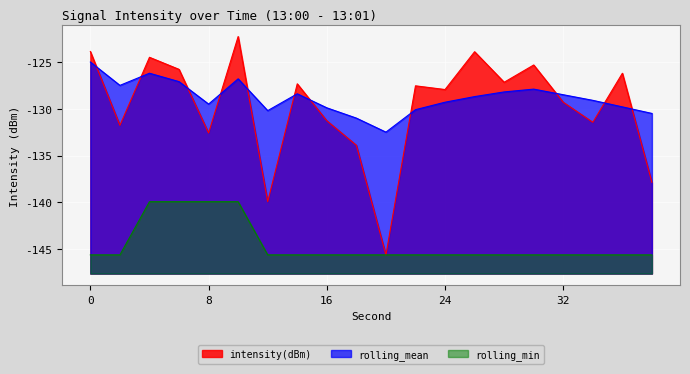

Which category has the lowest value across all series?

20